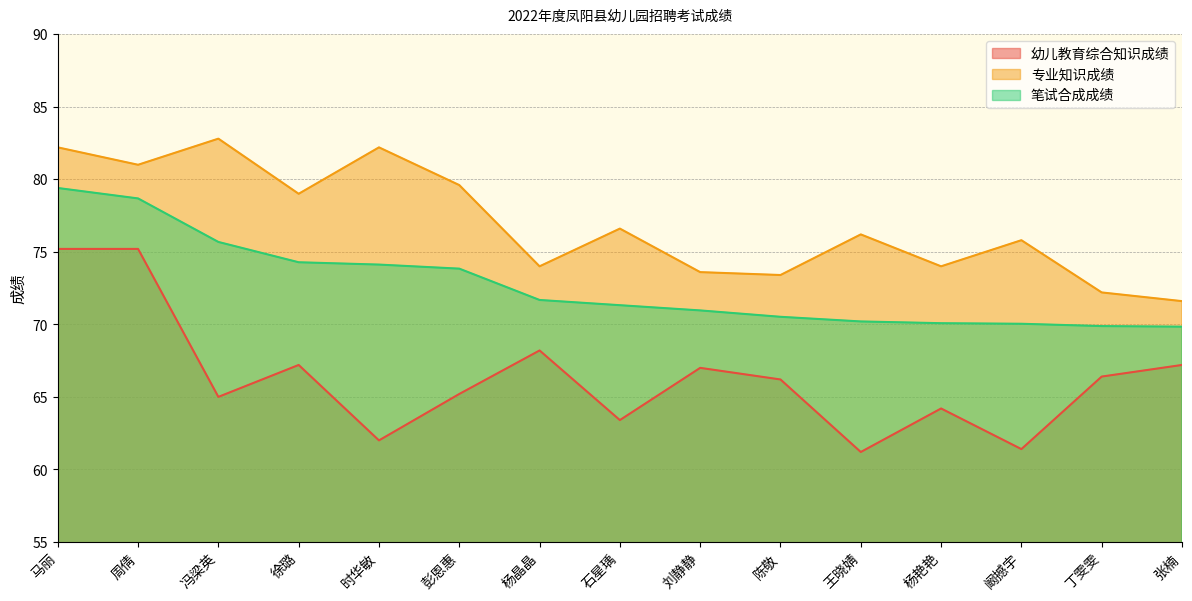

Rank the series by their maximum value, from lowest to highest.

幼儿教育综合知识成绩, 笔试合成成绩, 专业知识成绩